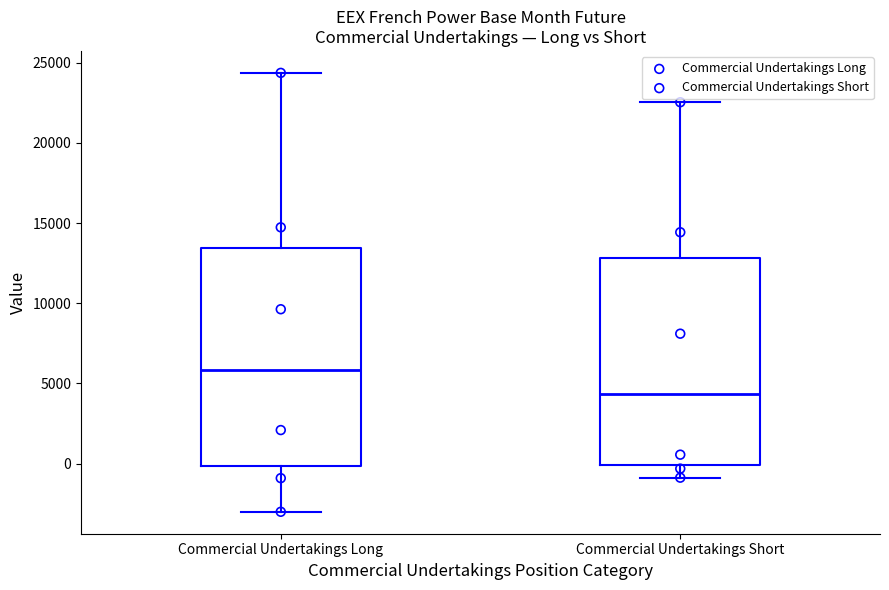

Reading left to right, read every box against the y-axis: the position of its median line, the range the box covers, and the ends of its whiskers. The values are not printed on the chart, so give them approximately, as read against the axis.

Commercial Undertakings Long: median 6000, box 0 to 13500, whiskers -3000 to 24500
Commercial Undertakings Short: median 4500, box 0 to 13000, whiskers -1000 to 22500